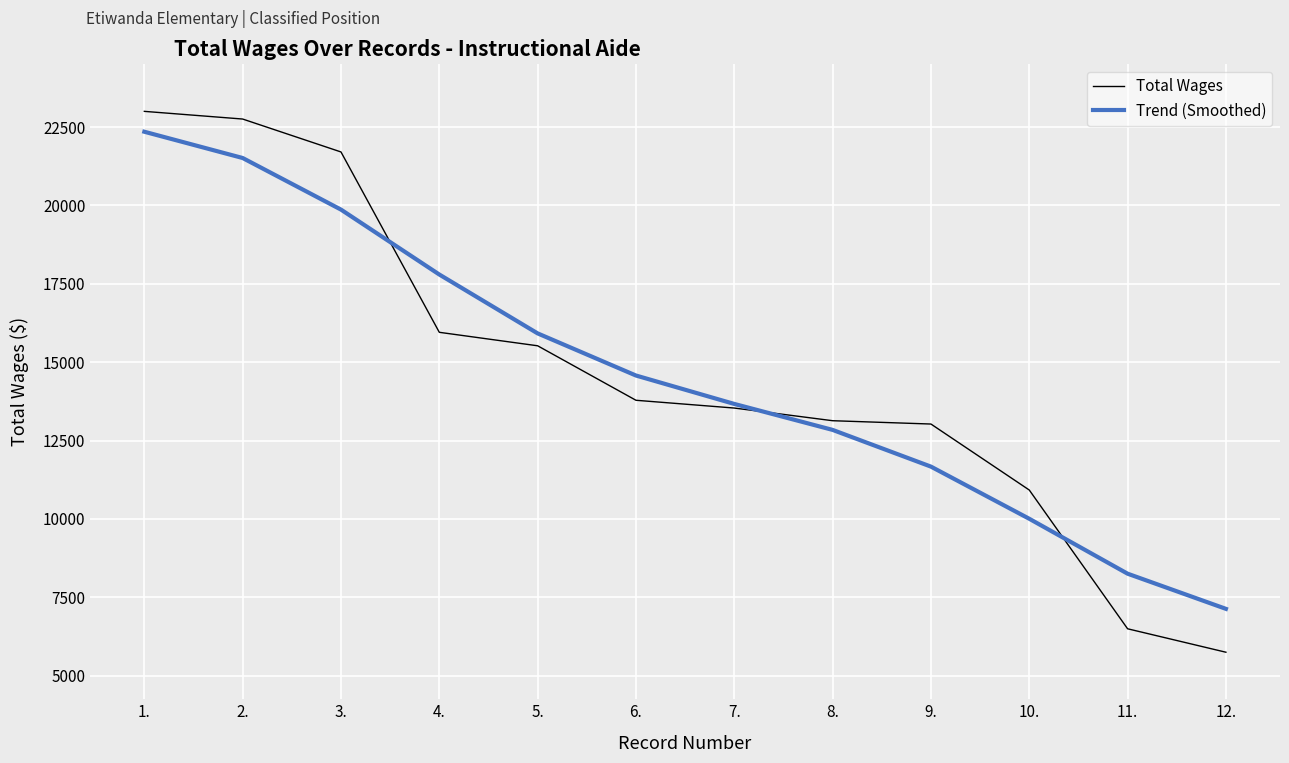

Is the value of Total Wages at 9. greater than the value of Trend (Smoothed) at 7.?

No